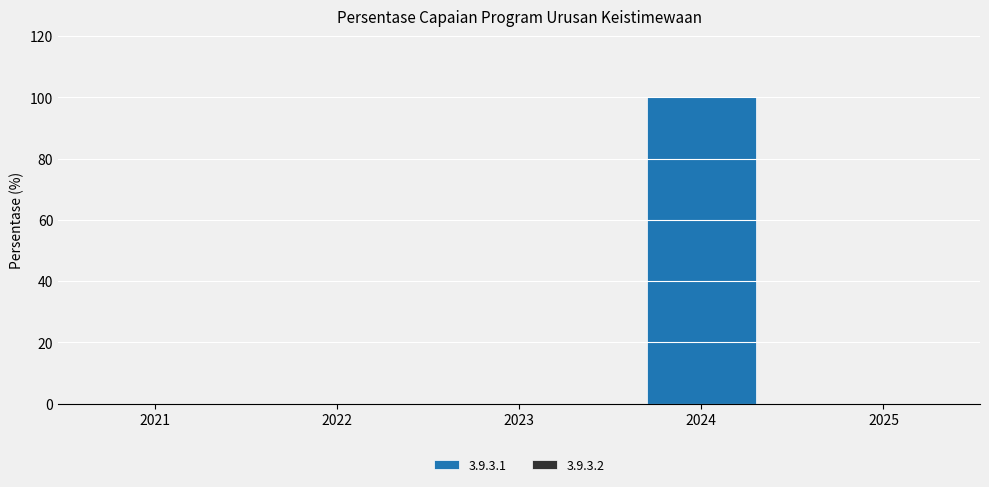

Which has a higher value, 2024 or 2022?

2024